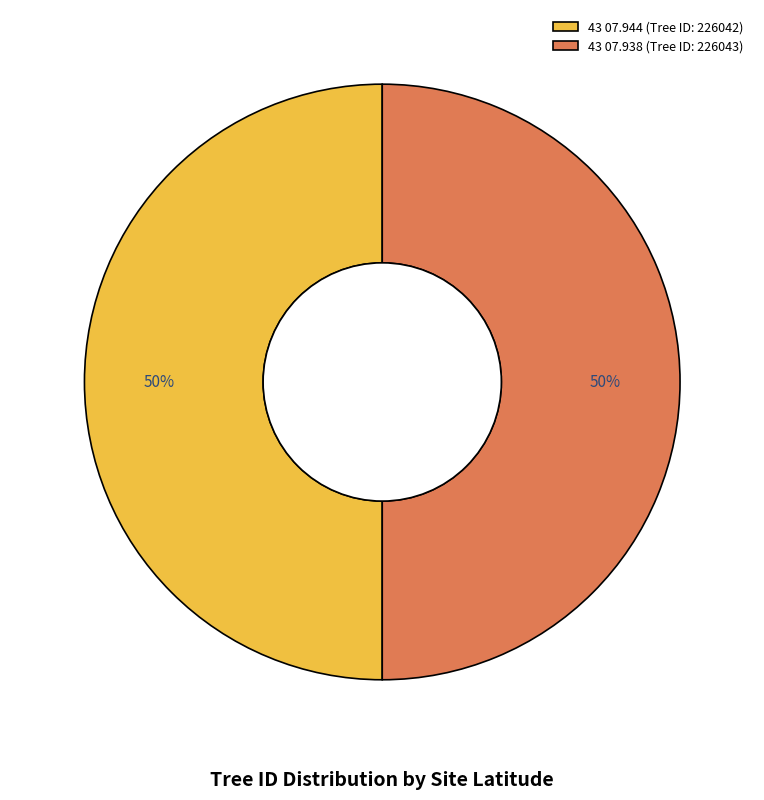

What is the ratio of the value at 43 07.938 (Tree ID: 226043) to the value at 43 07.944 (Tree ID: 226042)?

1.0